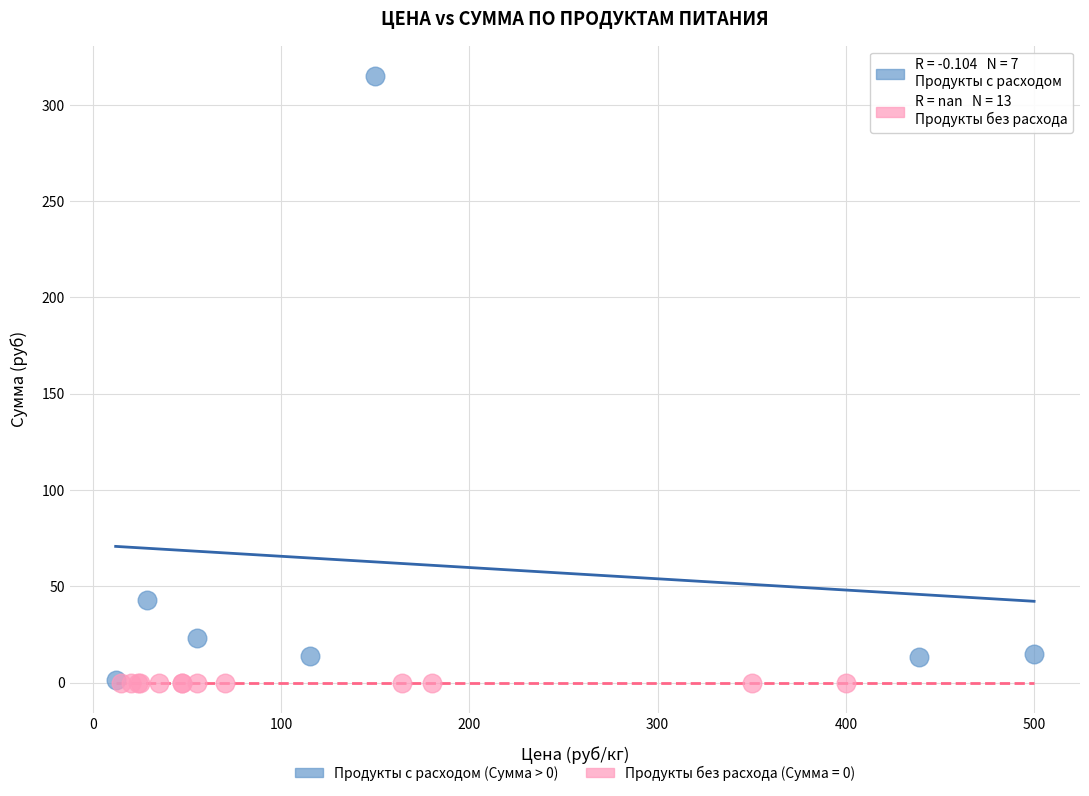

Which series contains the highest Y value?

Продукты с расходом (Сумма > 0)